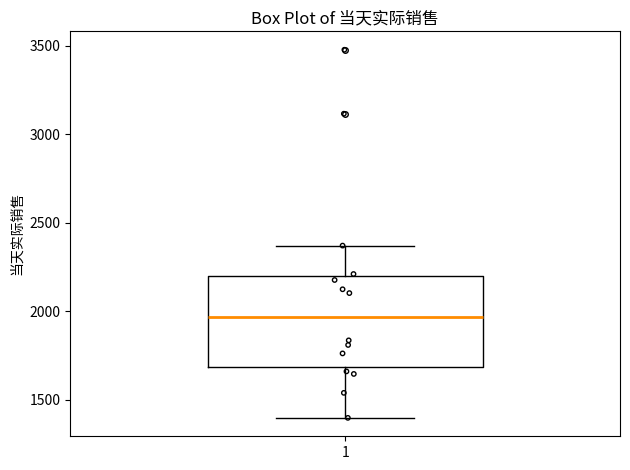

Read this box plot against the y-axis: the position of the median line, the range covered by the box, and the ends of both whiskers. The values are not printed on the chart, so give them approximately, as read against the axis.

median 1950, box 1700 to 2200, whiskers 1400 to 2350